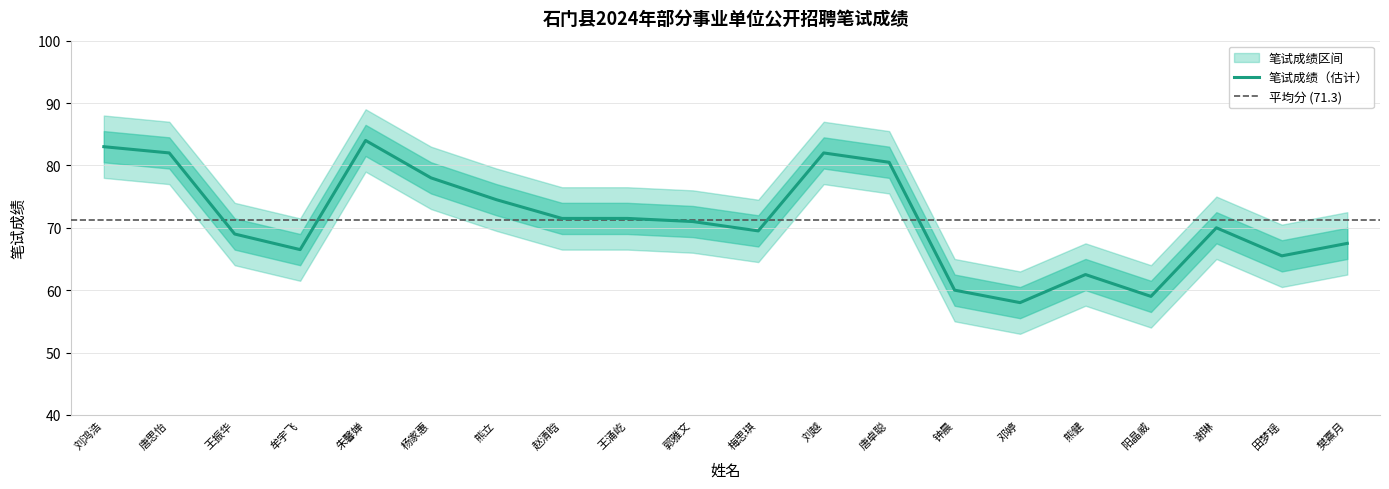

Read the 笔试成绩_lower value at 赵清晗.

66.5